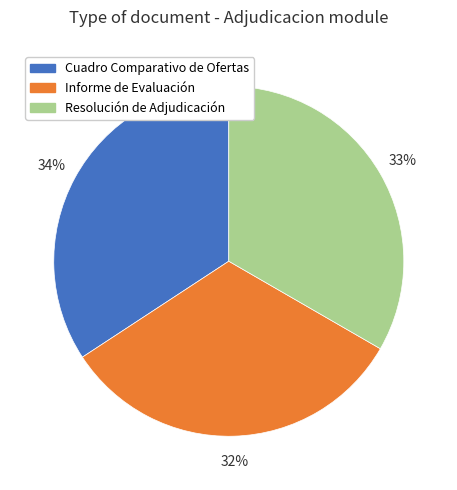

To the nearest percent, what is the average slice percentage?

33%